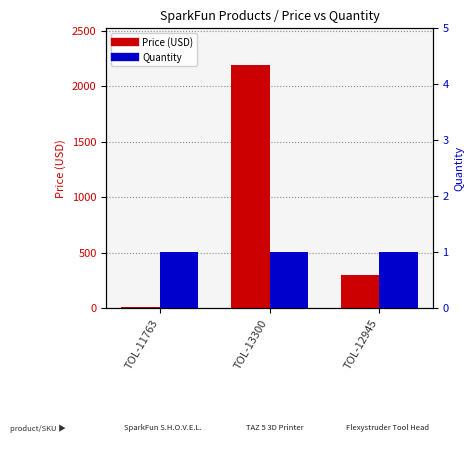

What is the total value across all series at TOL-13300?

2195.9